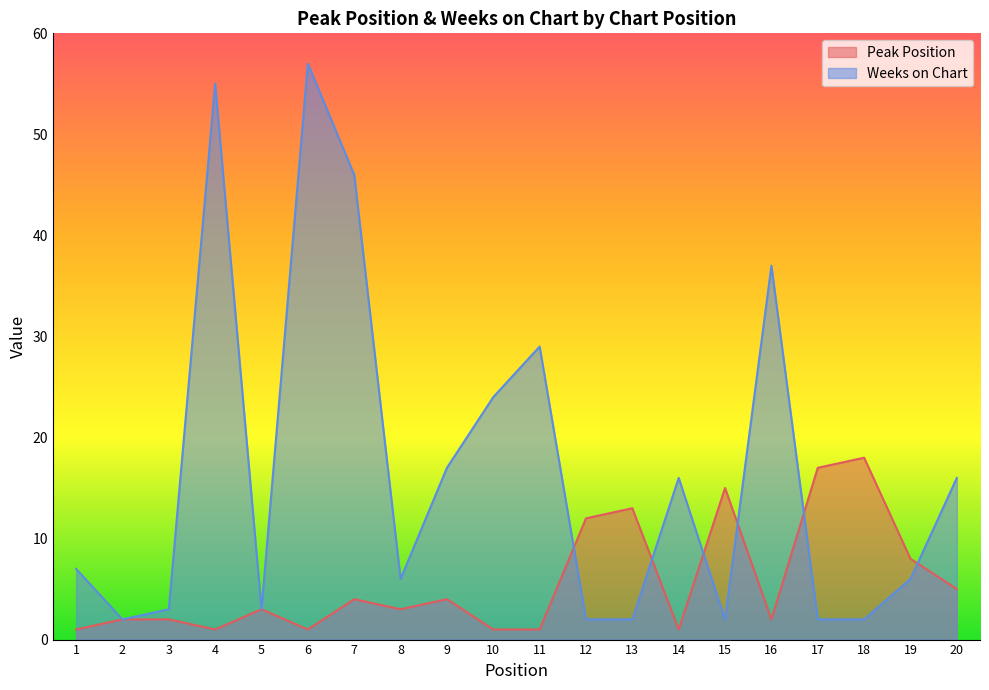

The Weeks on Chart series shows 29 at 11. True or false?

True